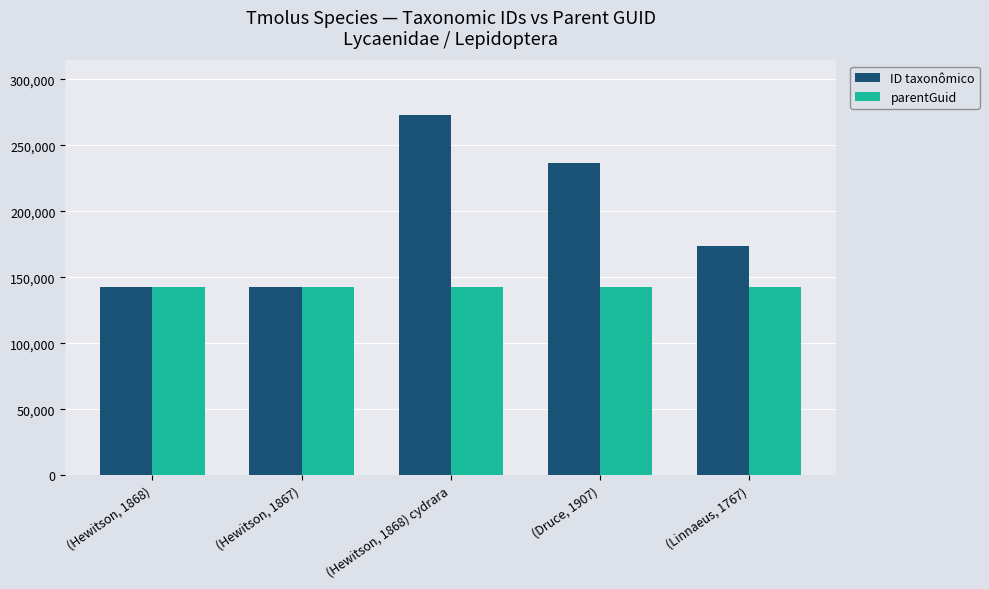

At which label does ID taxonômico reach its peak?

(Hewitson, 1868) cydrara